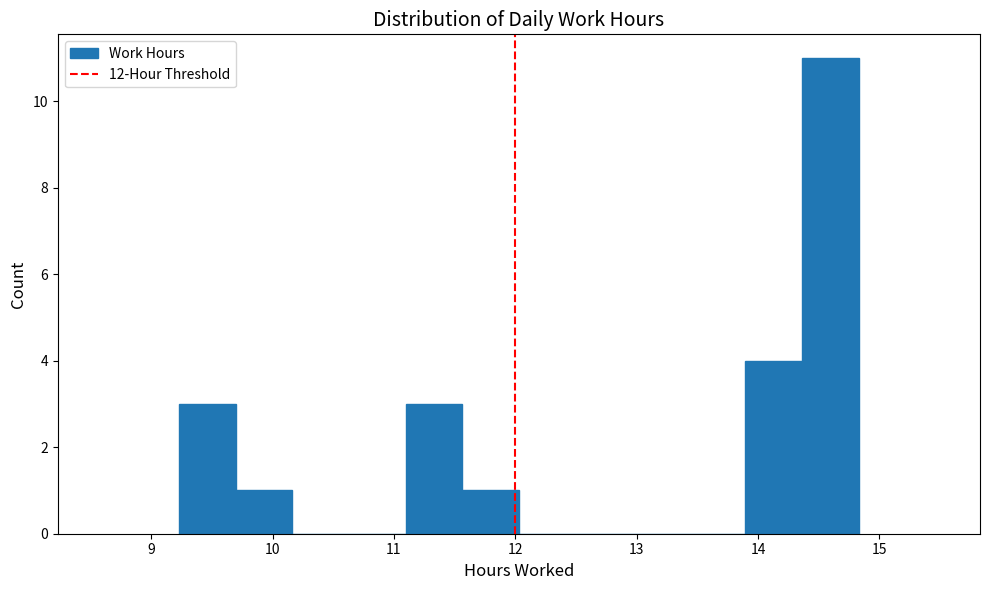

Reading left to right, list every bar in this chart as the range it spans on the x-axis followed by its height. Neither the bar edges nor the heights are printed on the chart, so give them approximately, as read against the axes.

9.2 to 9.7: 3
9.7 to 10.2: 1
10.2 to 10.6: 0
10.6 to 11.1: 0
11.1 to 11.6: 3
11.6 to 12.0: 1
12.0 to 12.5: 0
12.5 to 13.0: 0
13.0 to 13.4: 0
13.4 to 13.9: 0
13.9 to 14.4: 4
14.4 to 14.8: 11